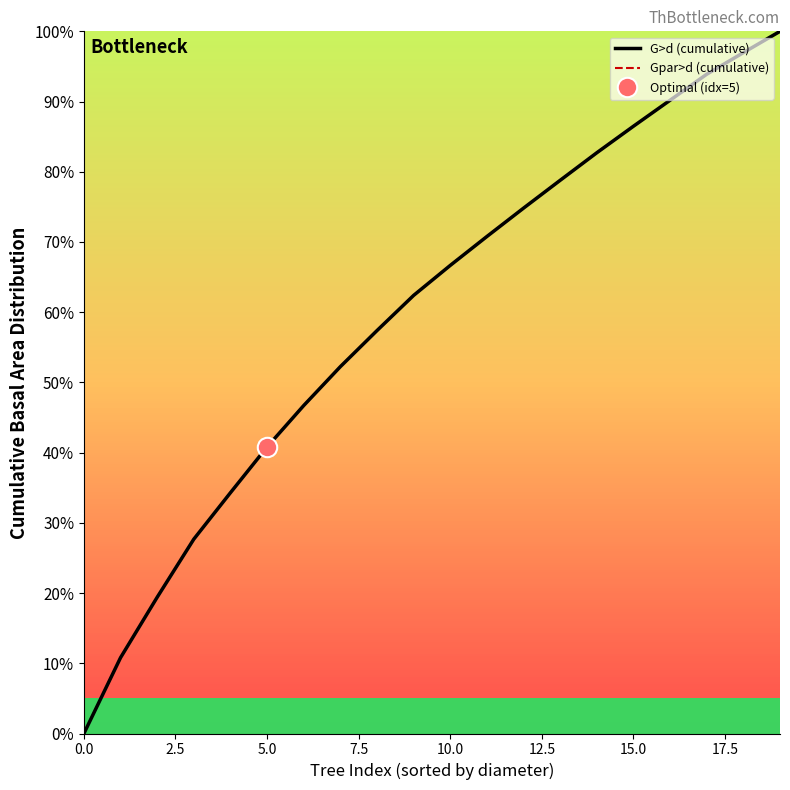

Does the chart display data point markers on the line(s)?

No